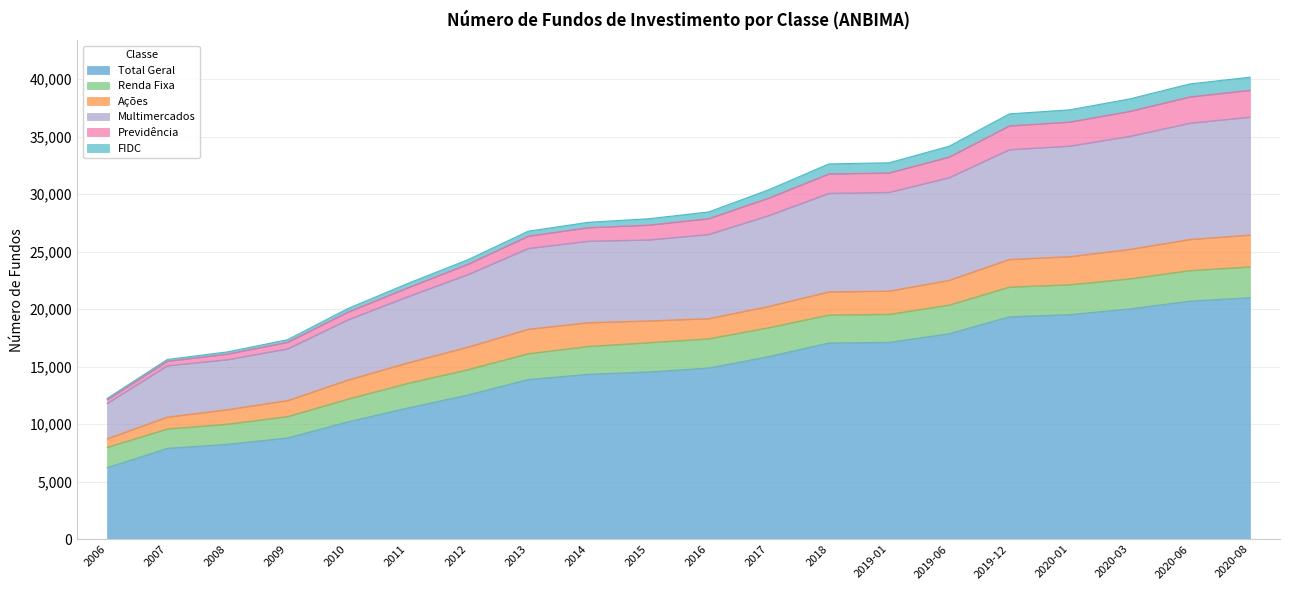

How many categories are shown in the chart?

20